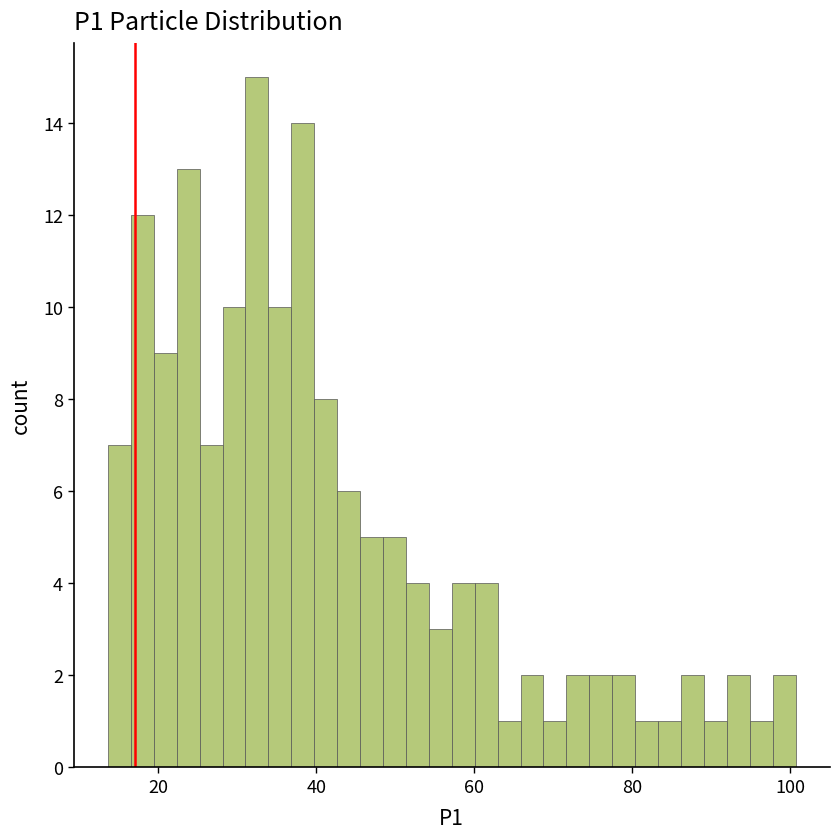

Read against the x-axis, roughly where is the centre of the tallest bar?

32